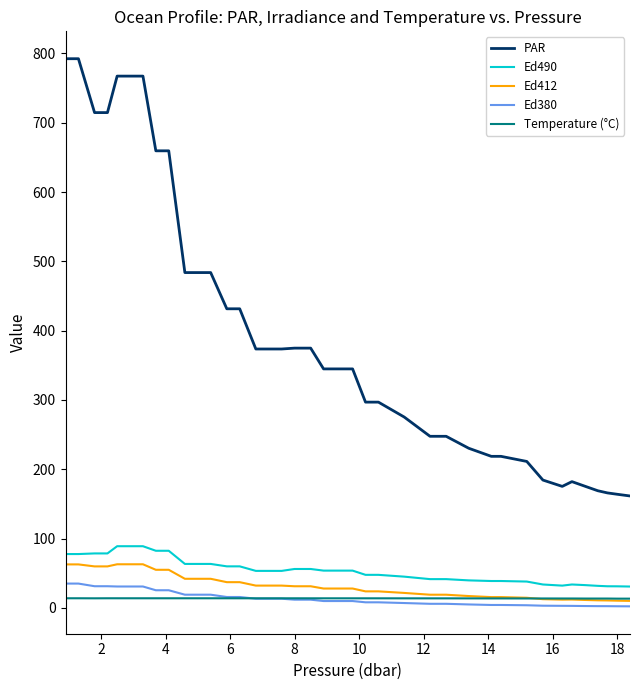

Which series has the widest spread of values?

PAR